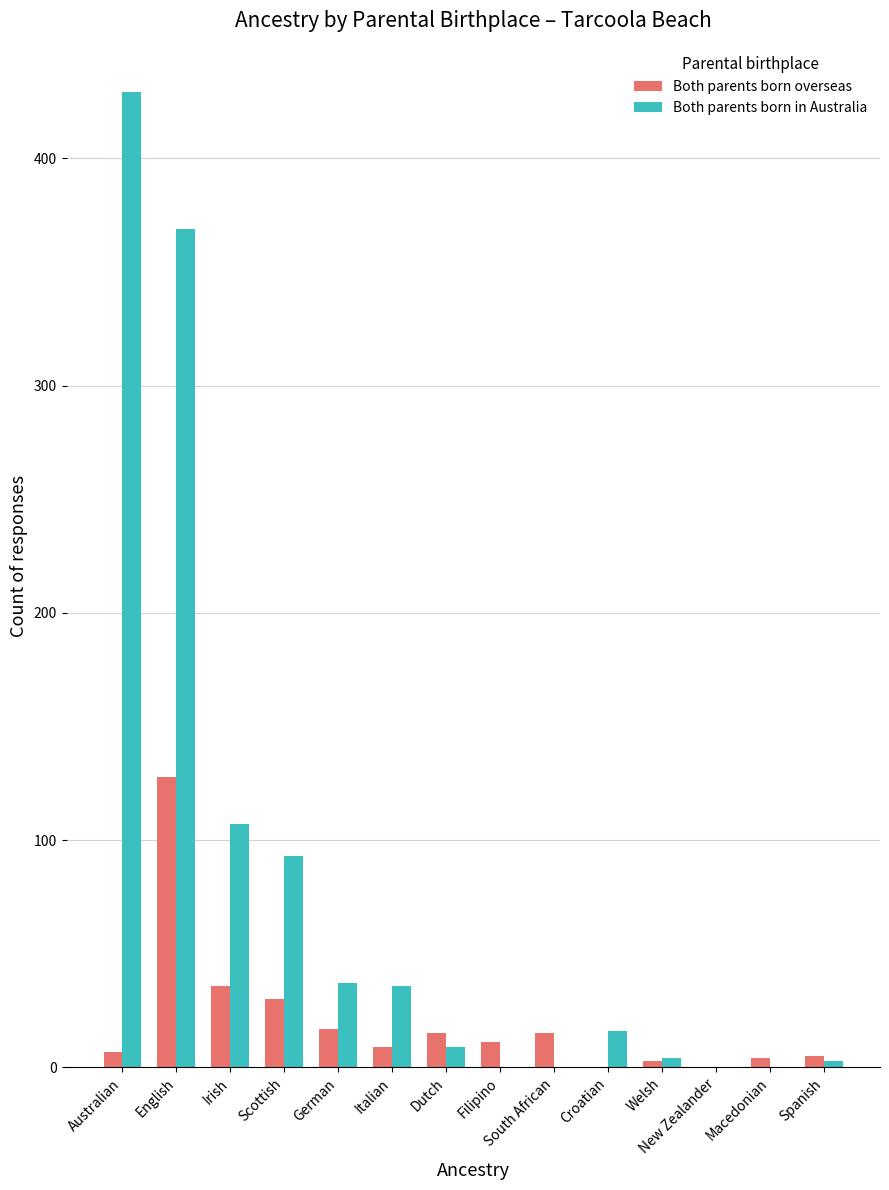

Which series has the largest total across all categories?

Both parents born in Australia